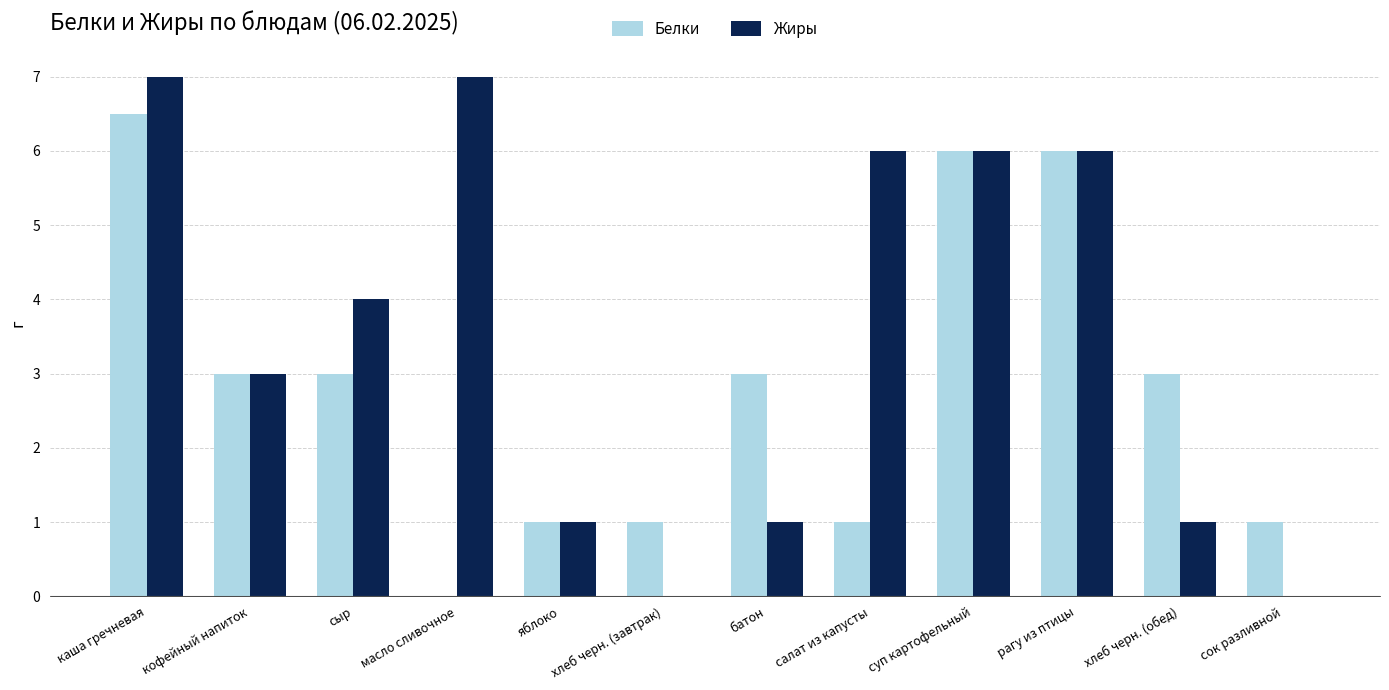

Which series changed the most between кофейный напиток and хлеб черн. (обед)?

Жиры